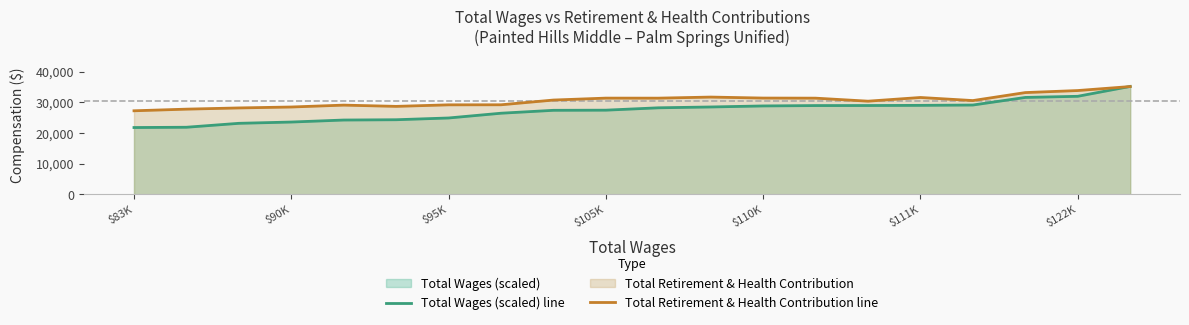

Which series ends up on top after the final intersection of Total Retirement & Health Contribution line and Total Wages (scaled) line?

Total Wages (scaled) line